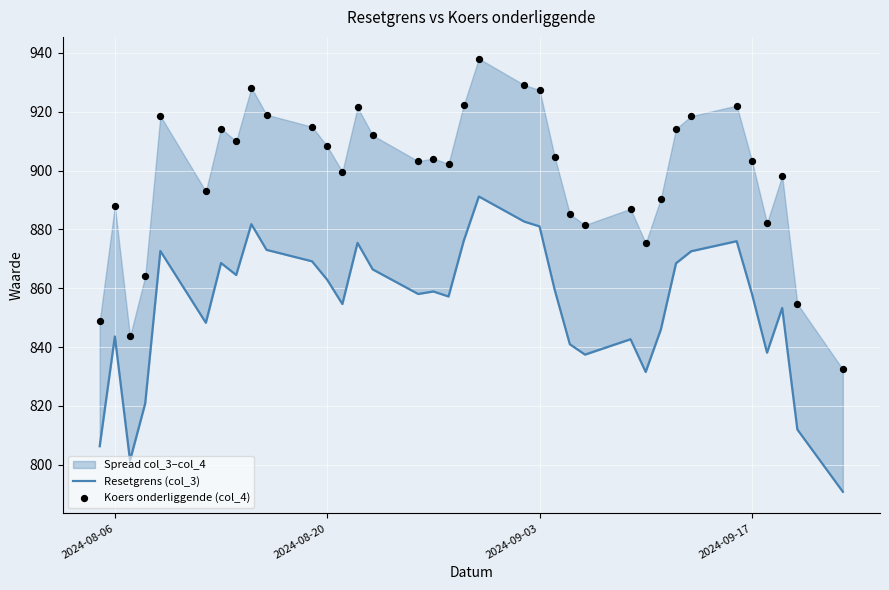

Which series has the widest spread of Y values?

Koers onderliggende (col_4)